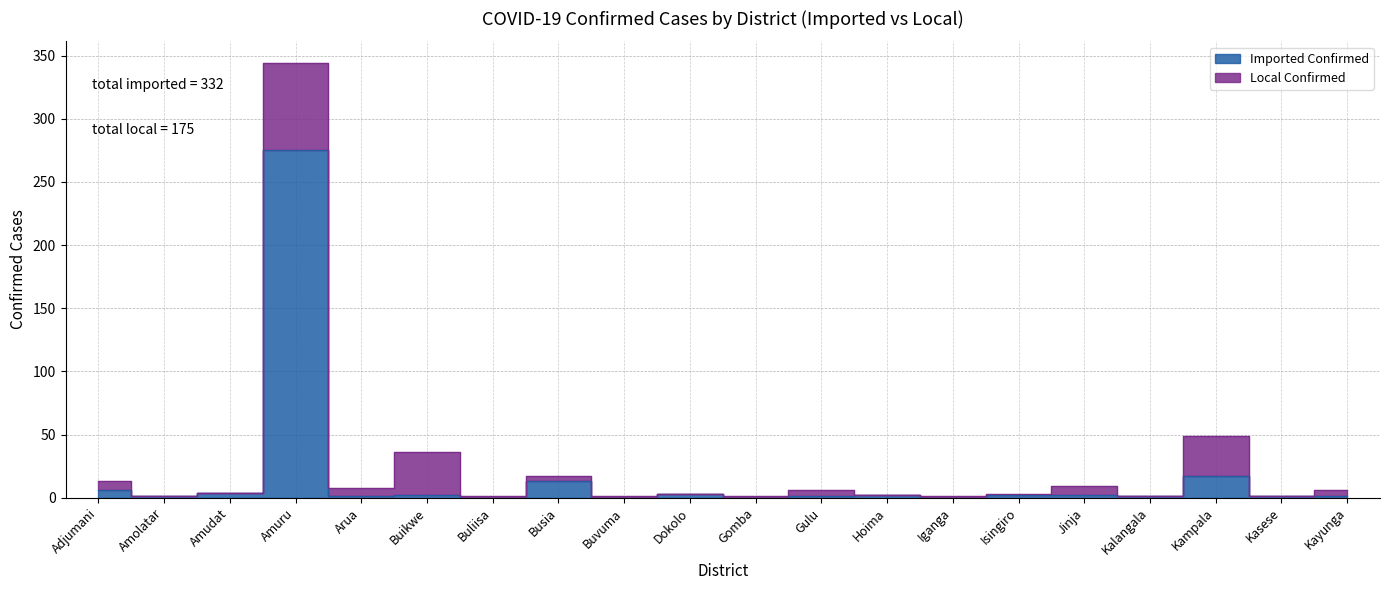

List the labels in order of value, largest first.

Amuru, Kampala, Busia, Adjumani, Amudat, Dokolo, Buikwe, Hoima, Isingiro, Jinja, Amolatar, Arua, Gulu, Kalangala, Kasese, Kayunga, Buliisa, Buvuma, Gomba, Iganga